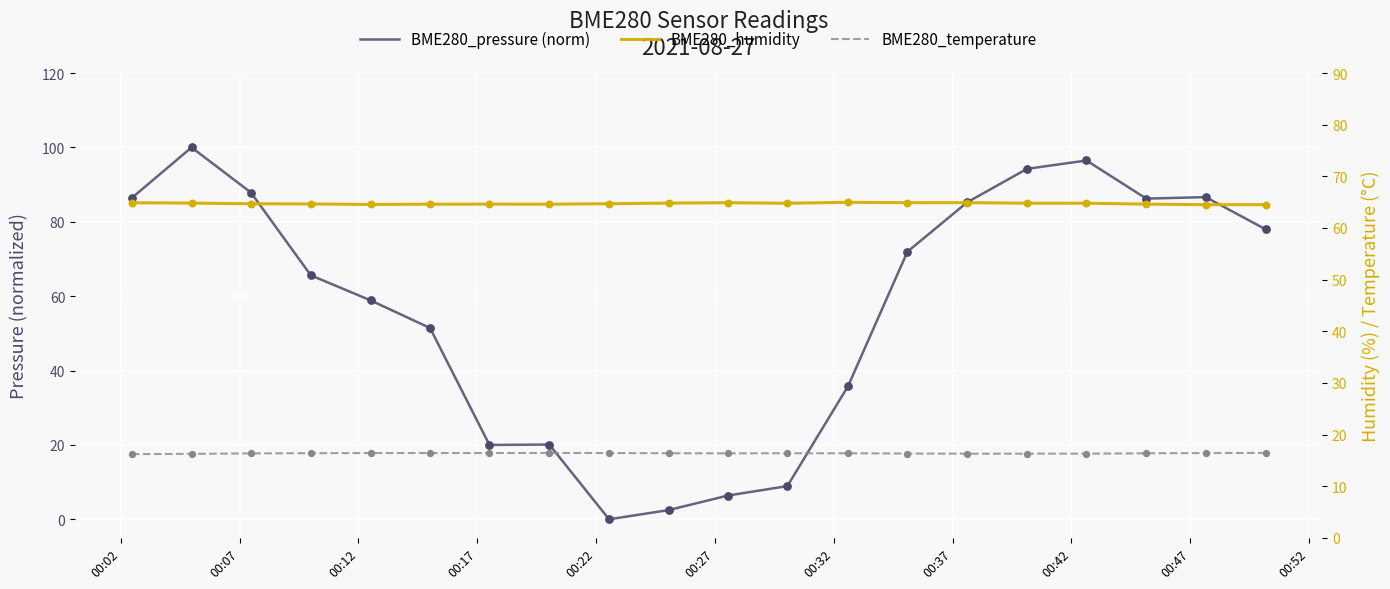

Which series contains the highest Y value?

BME280_pressure (norm)